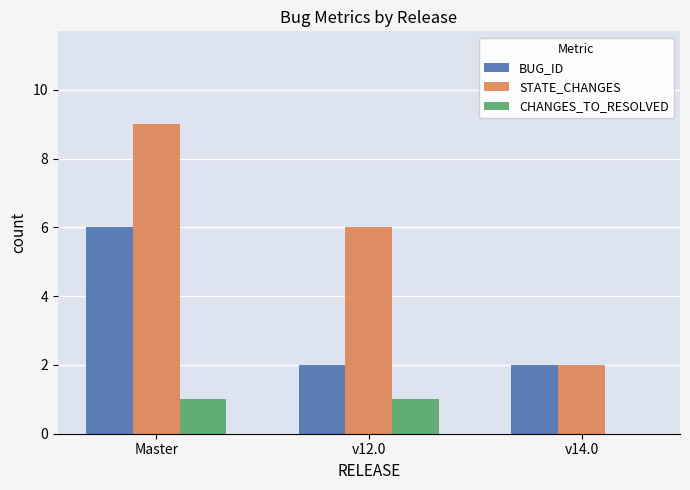

What is the total value across all series at v14.0?

4